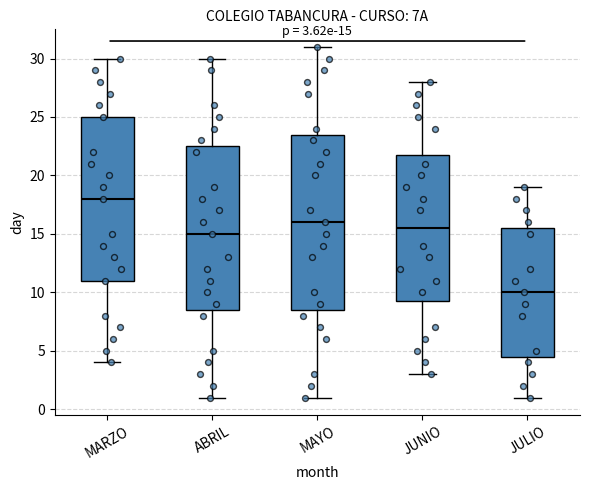

Which box's median line is the highest?

MARZO